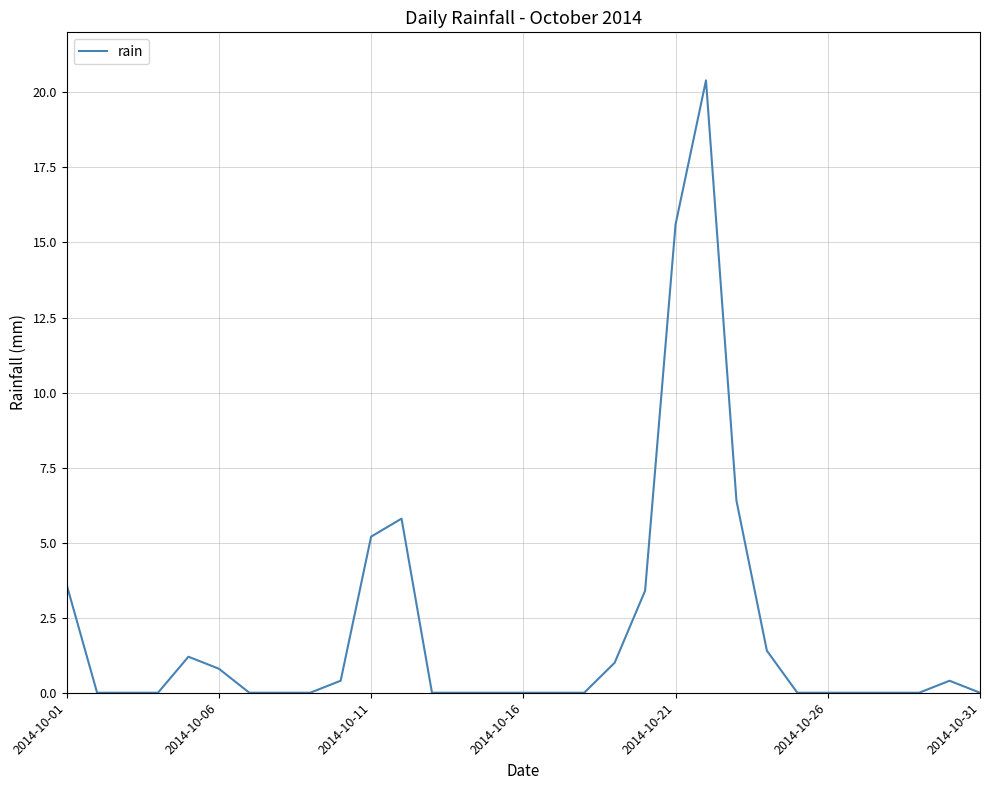

What is the greatest value displayed?

20.4